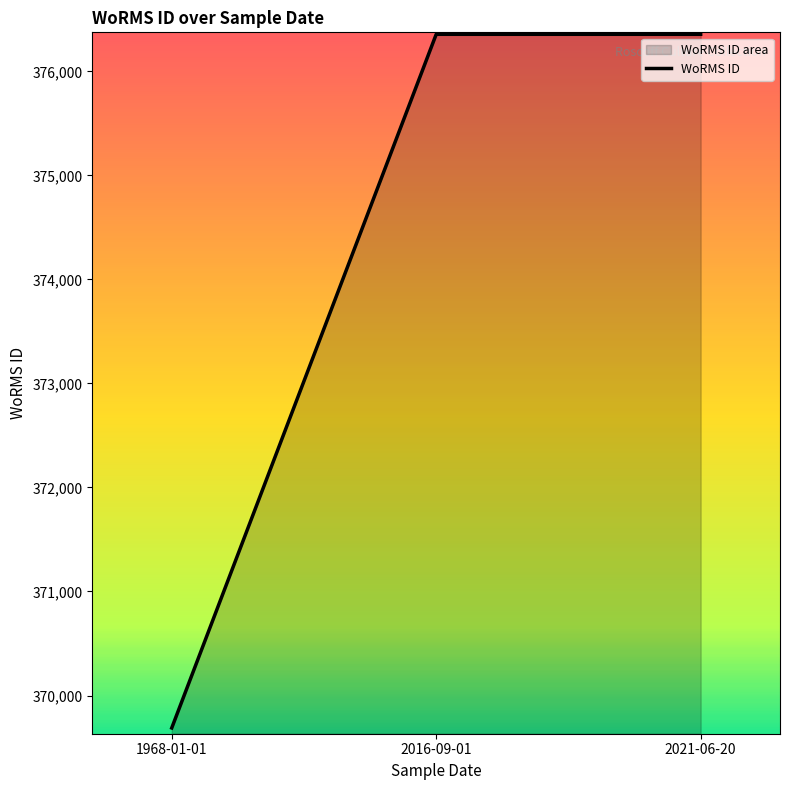

Which has a higher value, 1968-01-01 or 2021-06-20?

2021-06-20